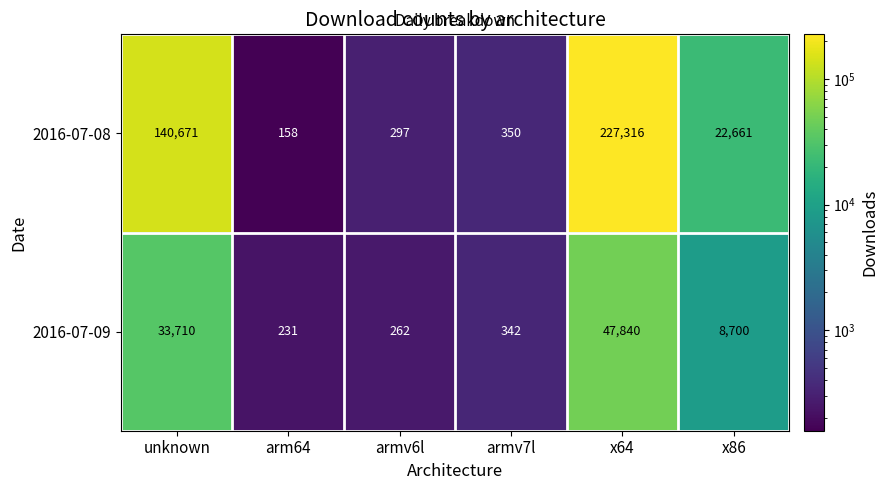

Is it true that 2016-07-08 equals 32667 at x86?

False